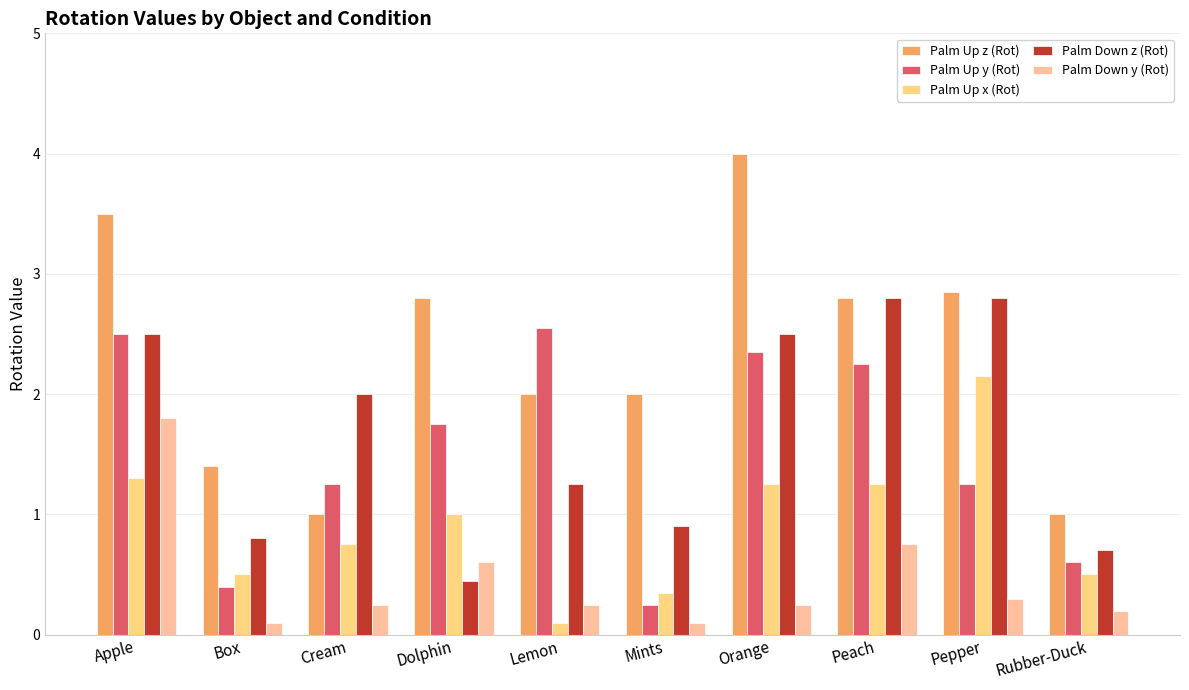

At how many categories does at least one series exceed 2?

6